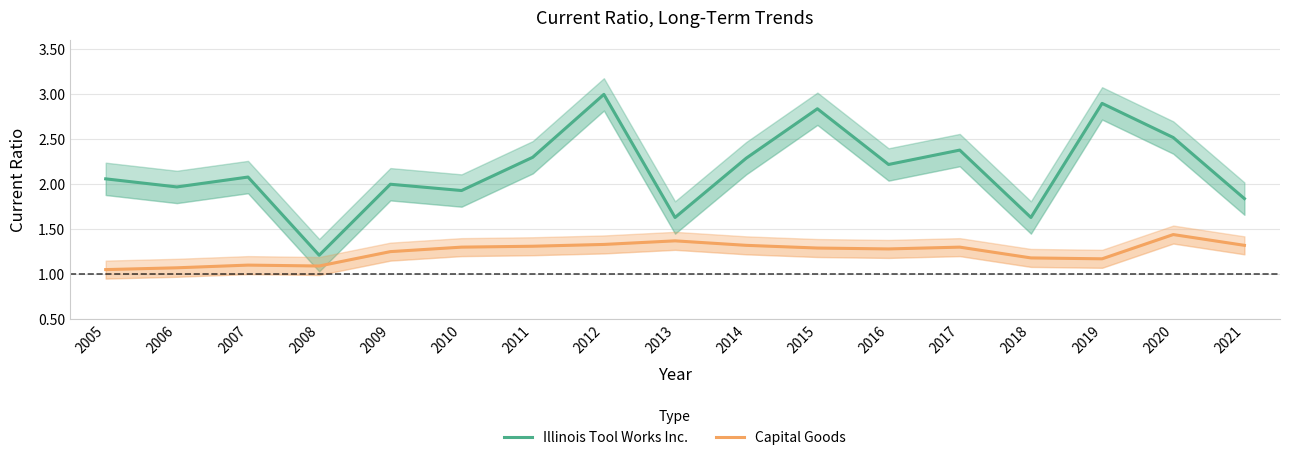

At which category does the chart reach its peak across all series?

2012